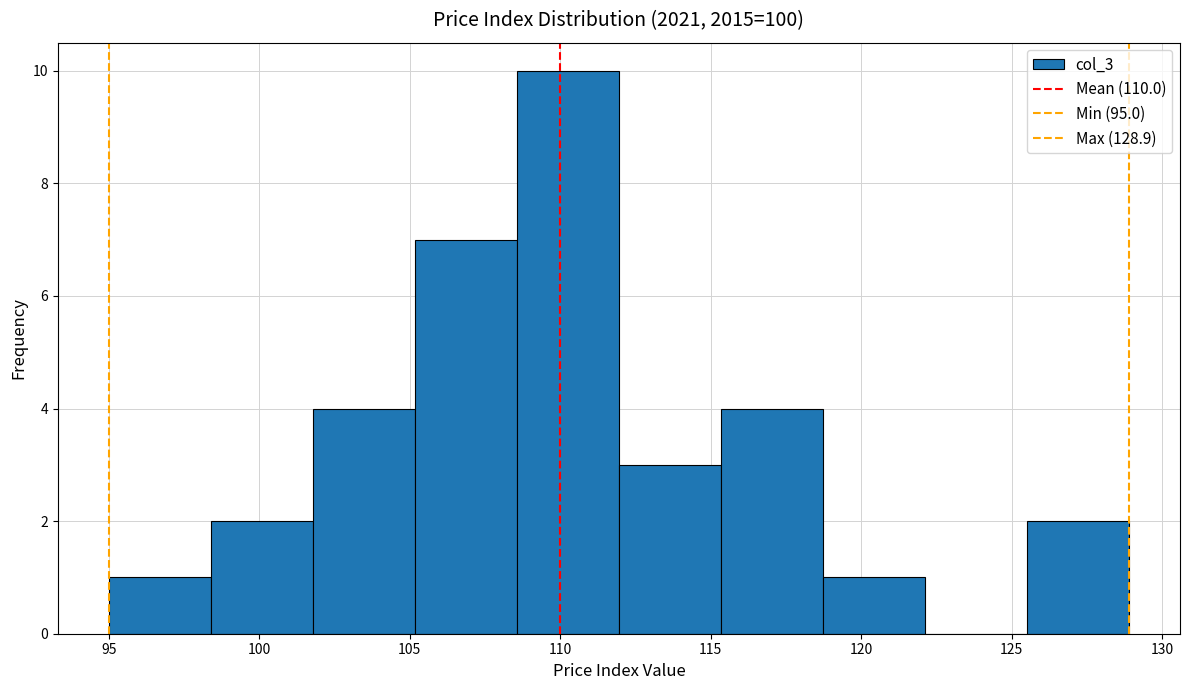

Reading left to right, list every bar in this chart as the range it spans on the x-axis followed by its height. Neither the bar edges nor the heights are printed on the chart, so give them approximately, as read against the axes.

95.0 to 98.5: 1
98.5 to 102.0: 2
102.0 to 105.0: 4
105.0 to 108.5: 7
108.5 to 112.0: 10
112.0 to 115.5: 3
115.5 to 118.5: 4
118.5 to 122.0: 1
122.0 to 125.5: 0
125.5 to 129.0: 2